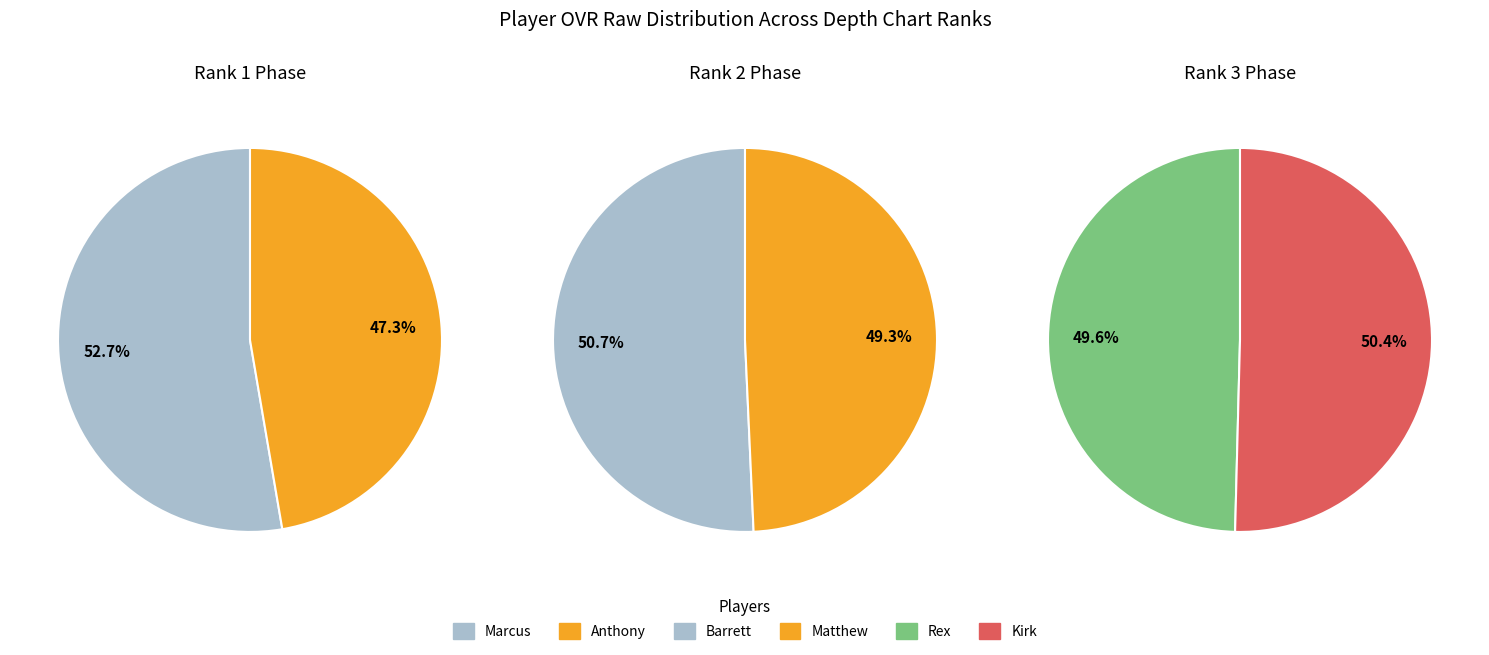

Count the number of slices in the pie.

6